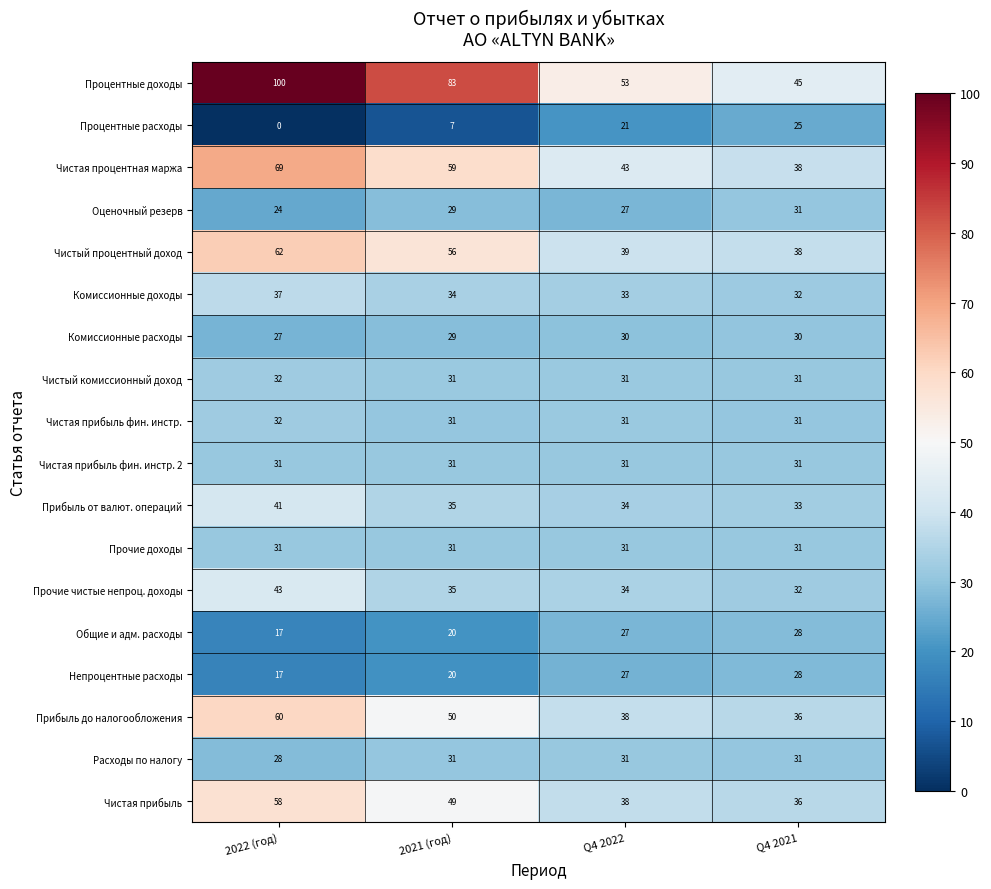

Which series has the largest range (max minus min)?

Процентные доходы